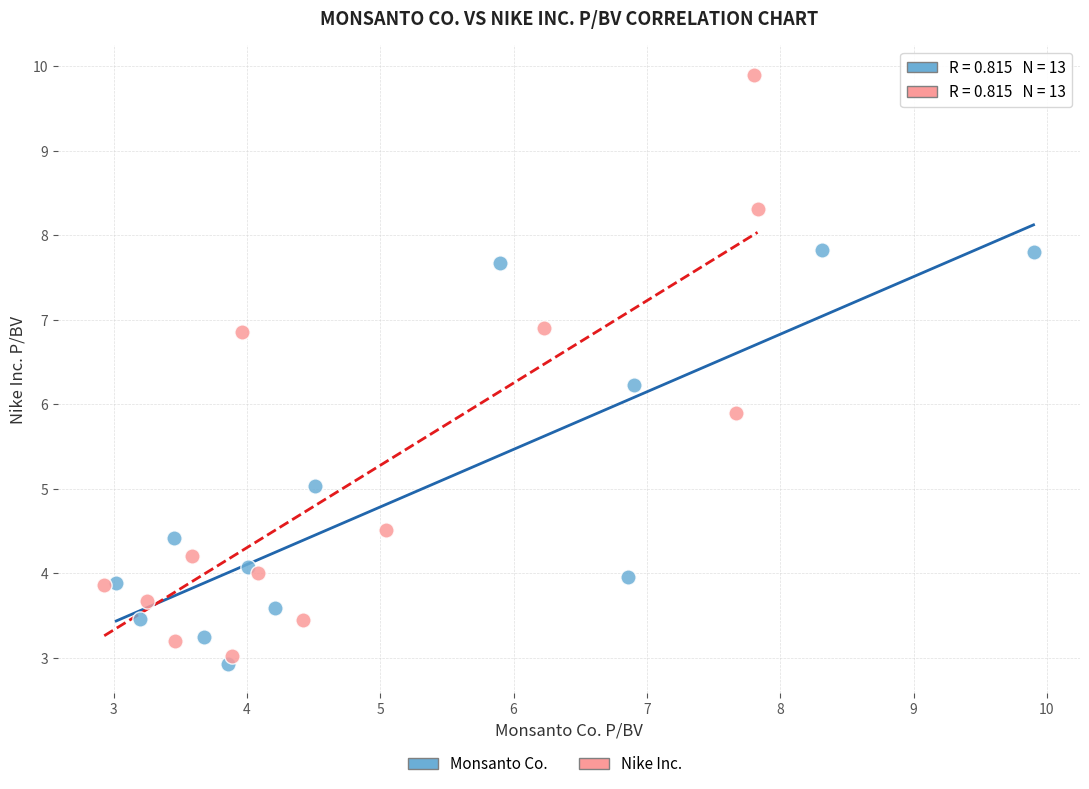

Which series has the widest spread of Y values?

Nike Inc.